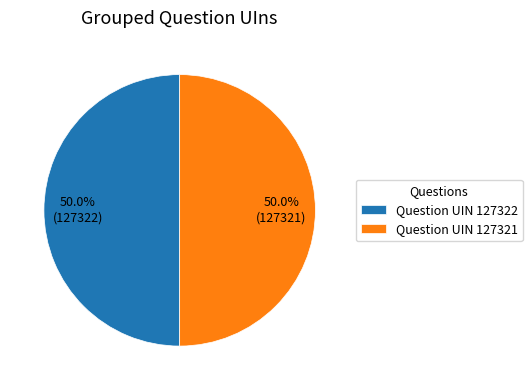

How many segments does this pie chart have?

2